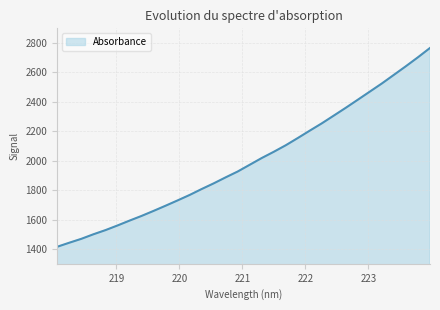

How many distinct data groups are displayed?

1